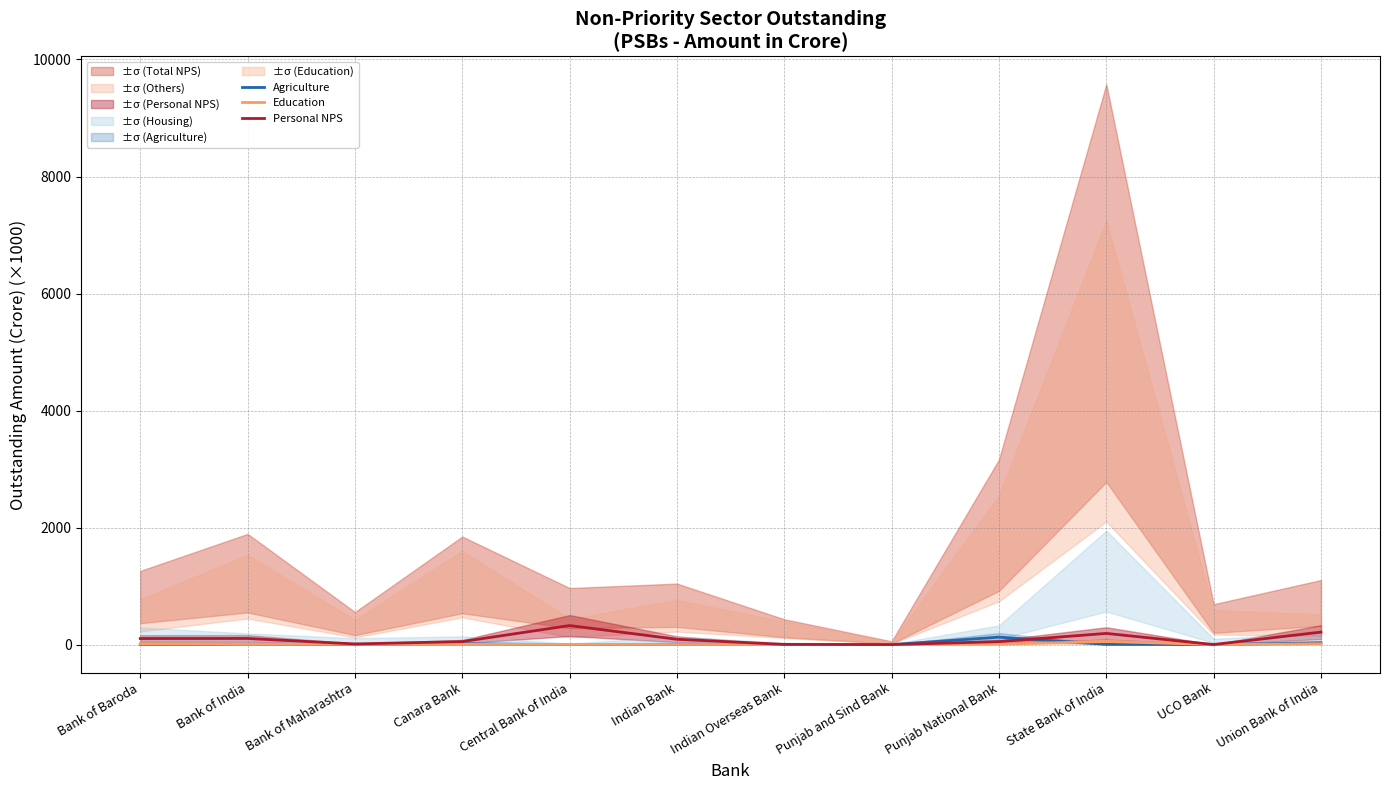

Between UCO Bank and Bank of Maharashtra, which is larger?

UCO Bank